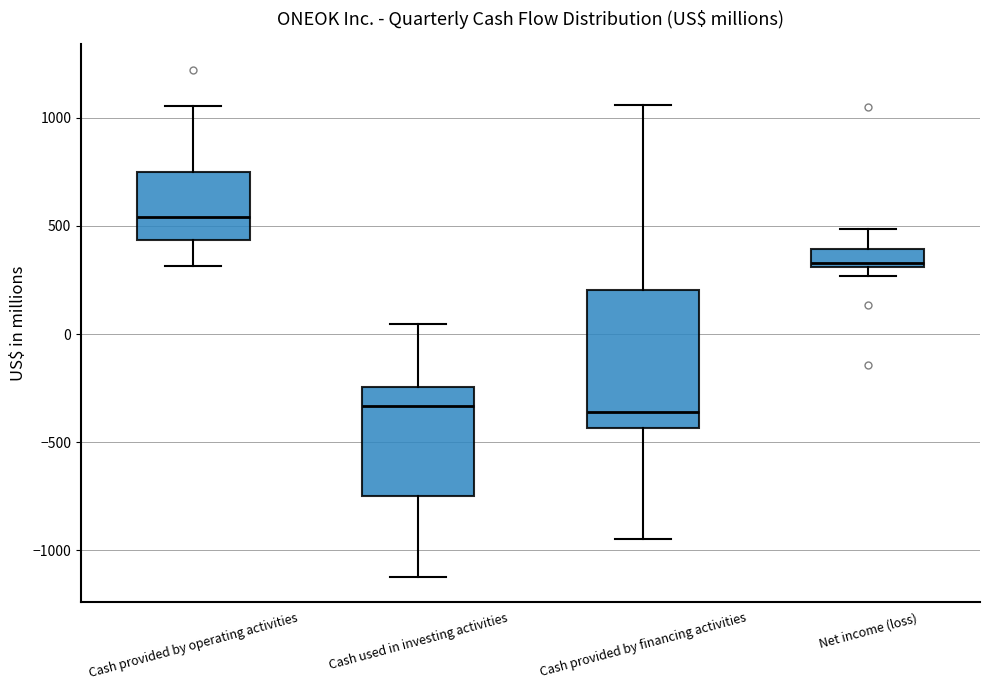

Where does the median line of the box for Net income (loss) sit on the y-axis? The values are not printed on the chart, so give them approximately, as read against the axis.

350